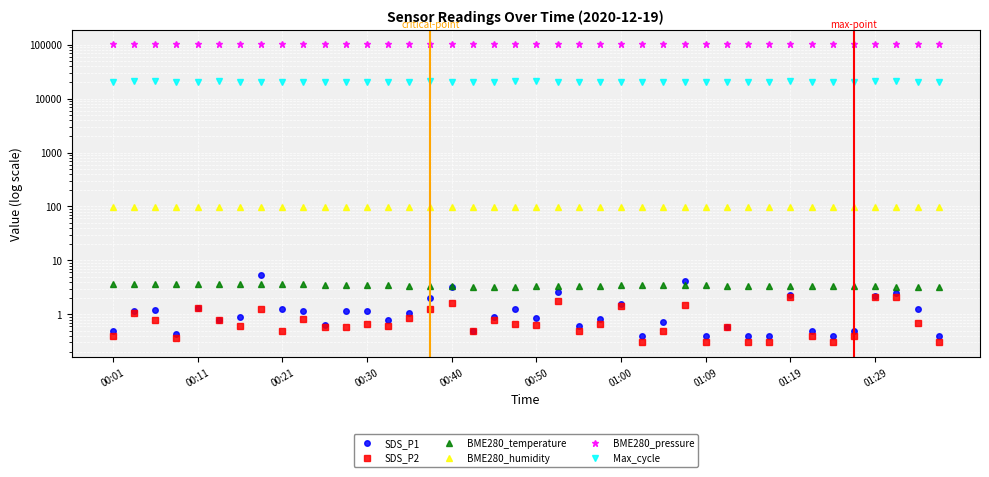

Is it true that BME280_humidity equals 174.1 at 38?

False